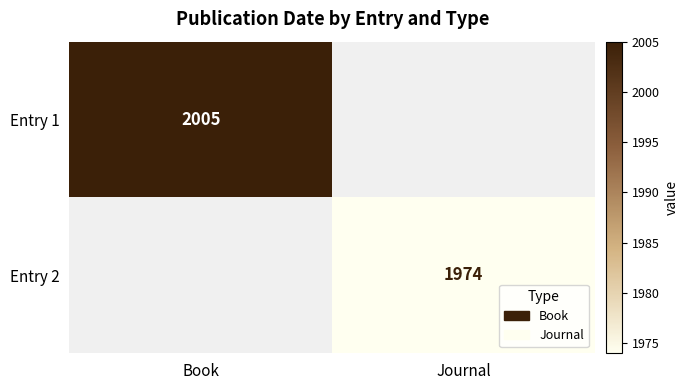

Which has a higher value, Journal or Book?

Book